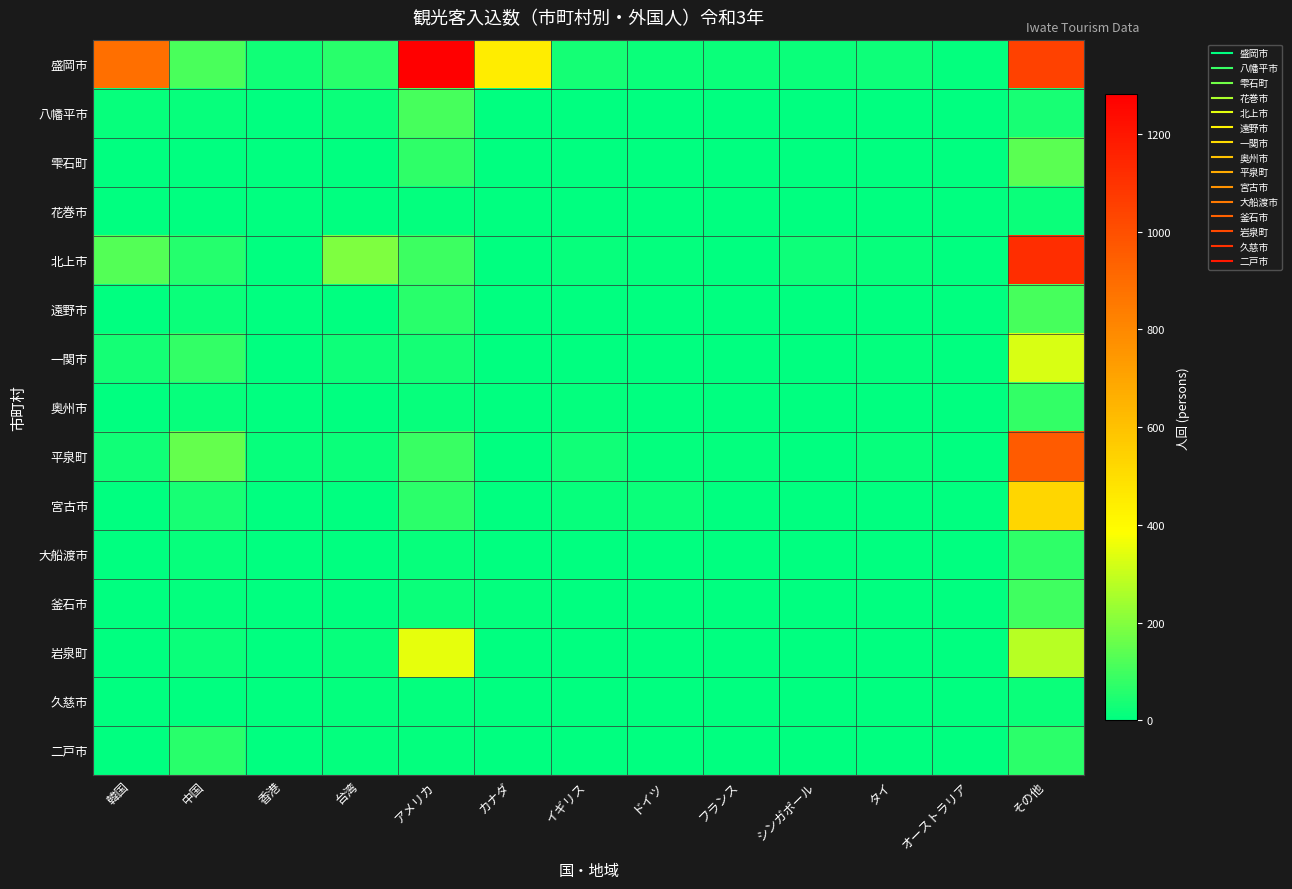

Which series has the largest range (max minus min)?

盛岡市